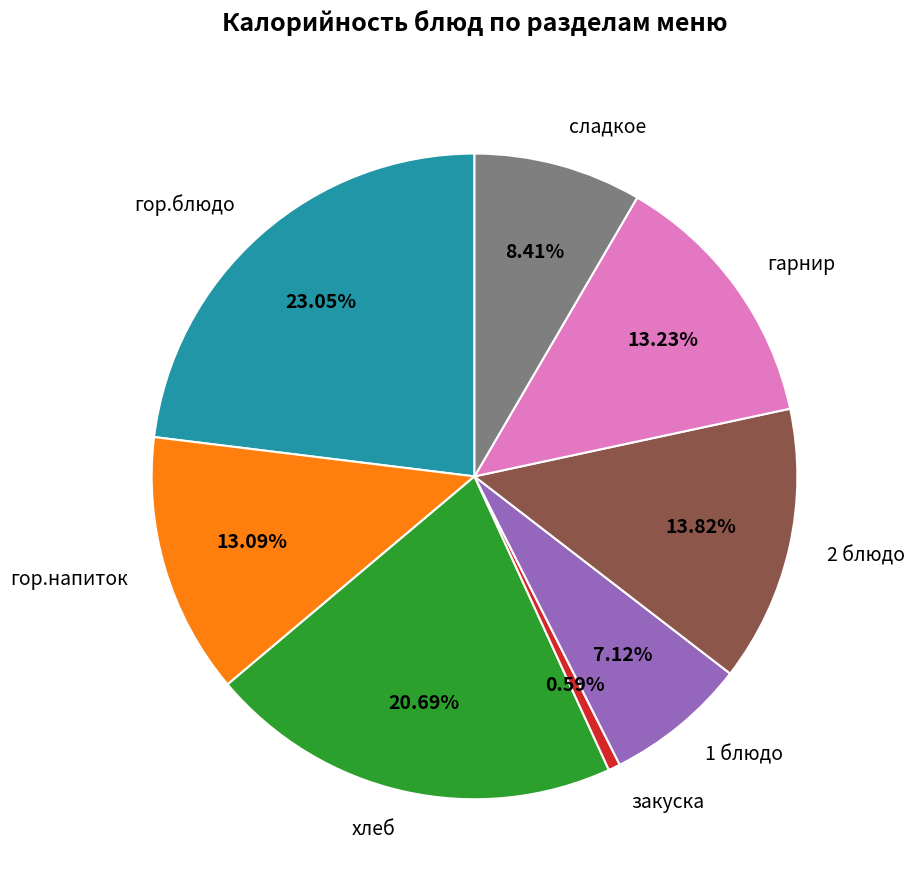

To the nearest percent, what portion does гор.напиток represent?

13%